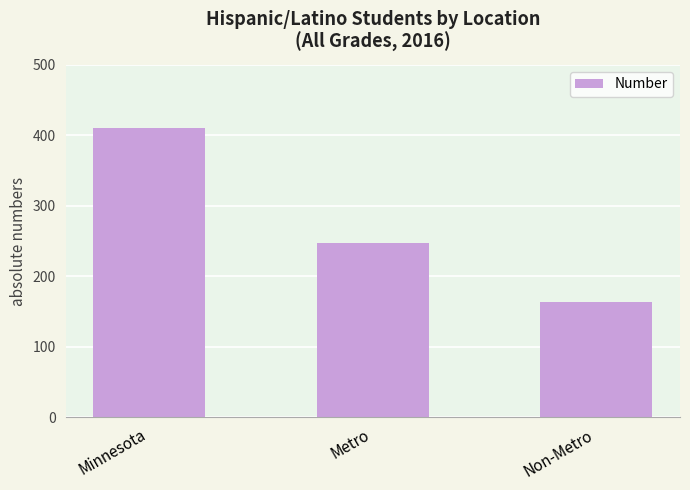

List the labels in order of value, largest first.

Minnesota, Metro, Non-Metro